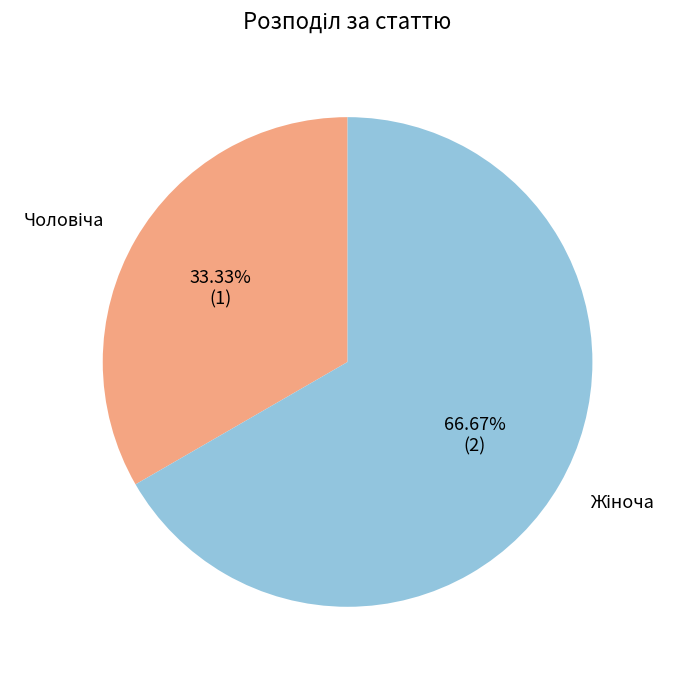

Count the number of slices in the pie.

2